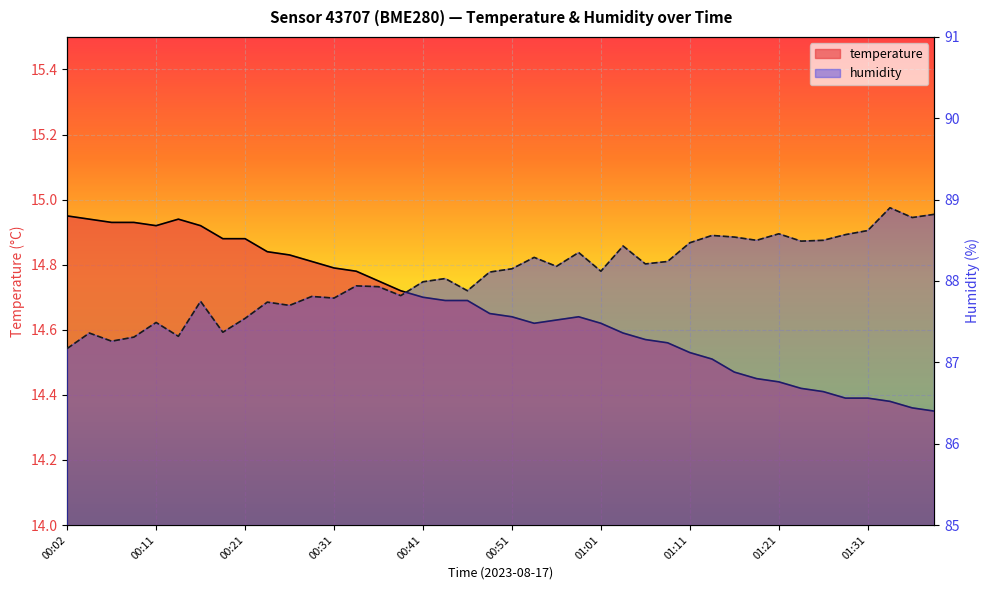

True or false: humidity has more than 2 interior local peaks.

True